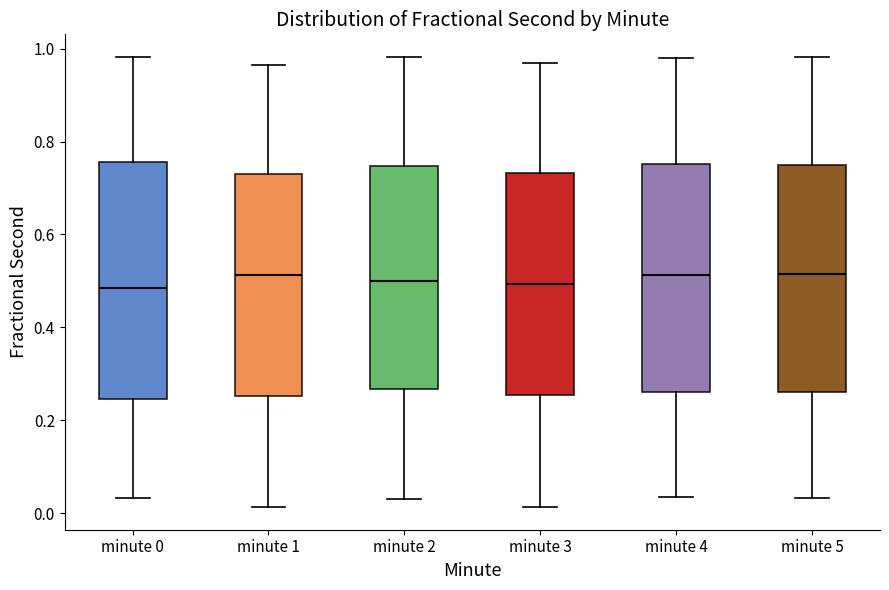

Comparing the boxes themselves (not the whiskers), which one is the tallest?

minute 0